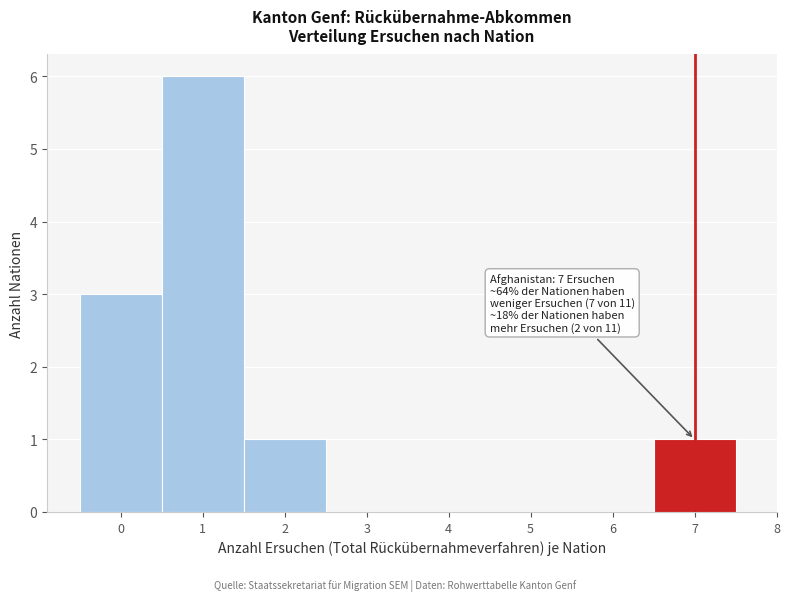

Over which range of the x-axis is the bar tallest?

0.5 to 1.5